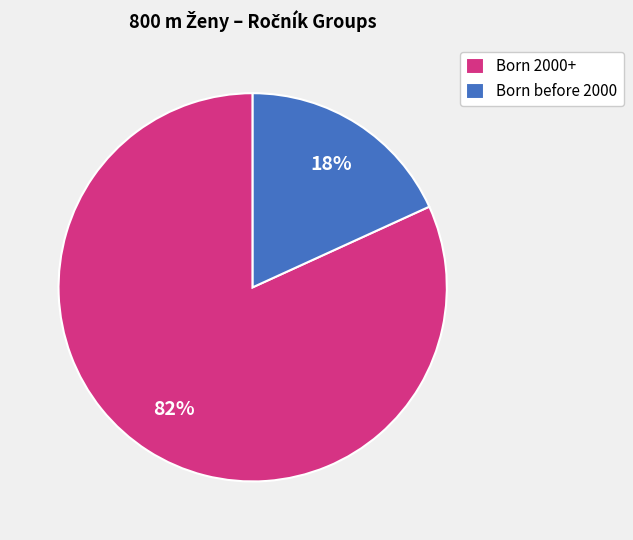

Do Born before 2000 and Born 2000+ together represent more than half of the pie?

Yes